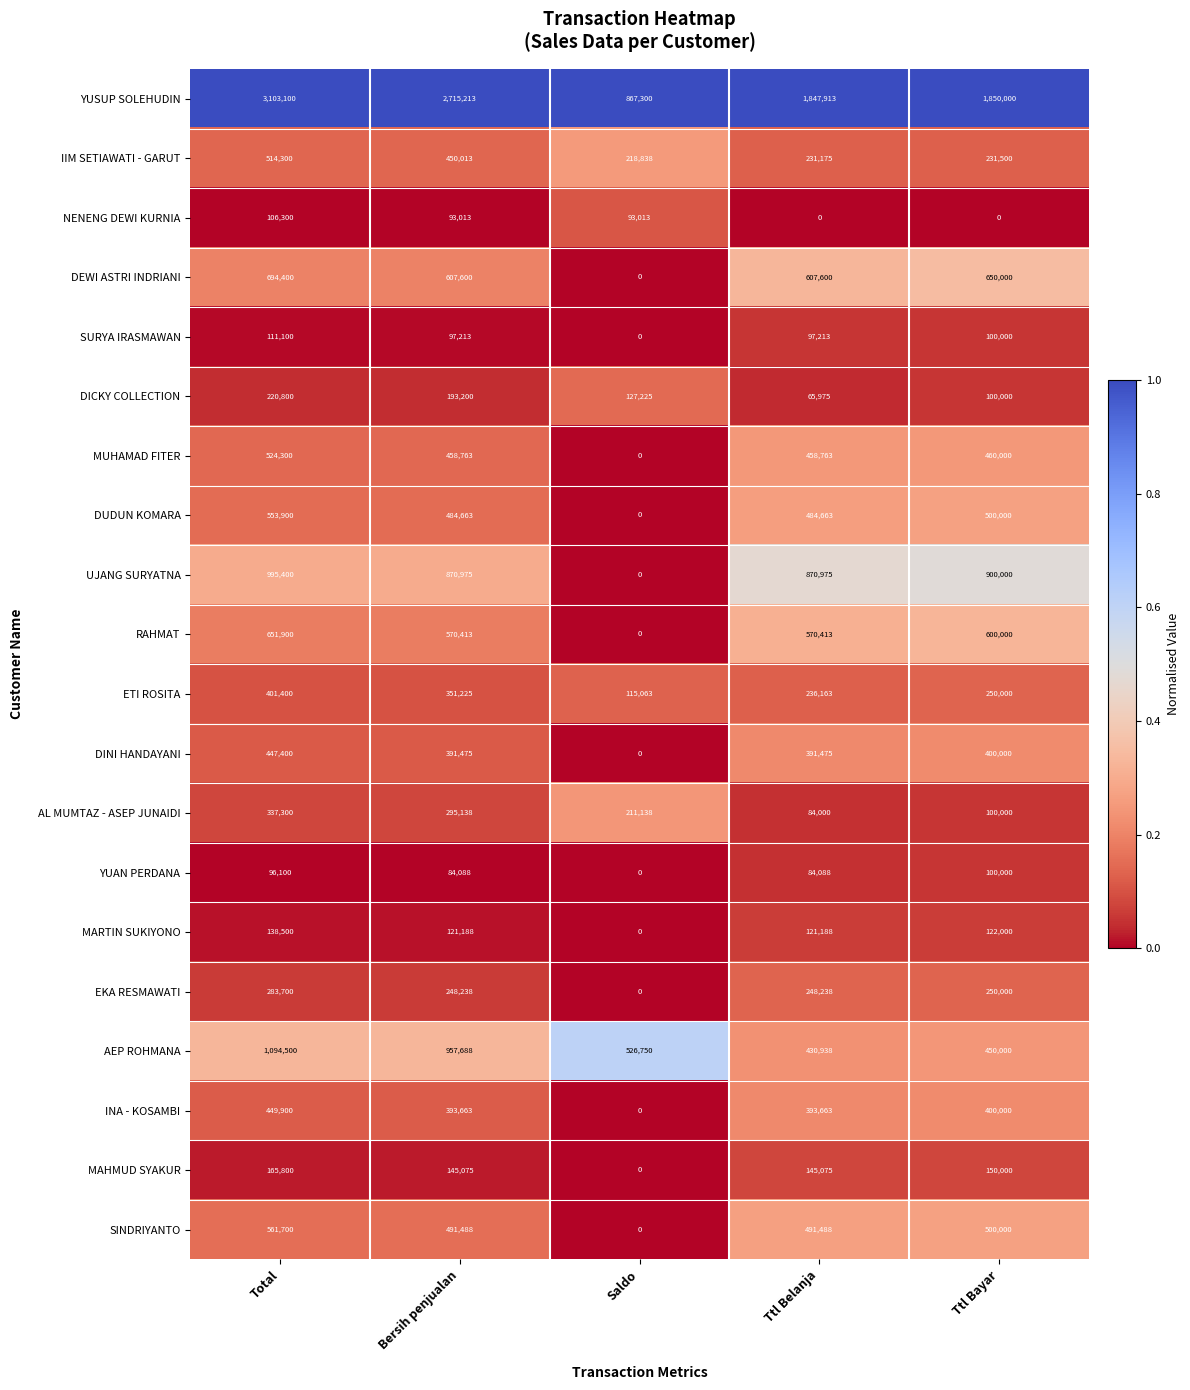

What is the sum of all AEP ROHMANA values?

3459876